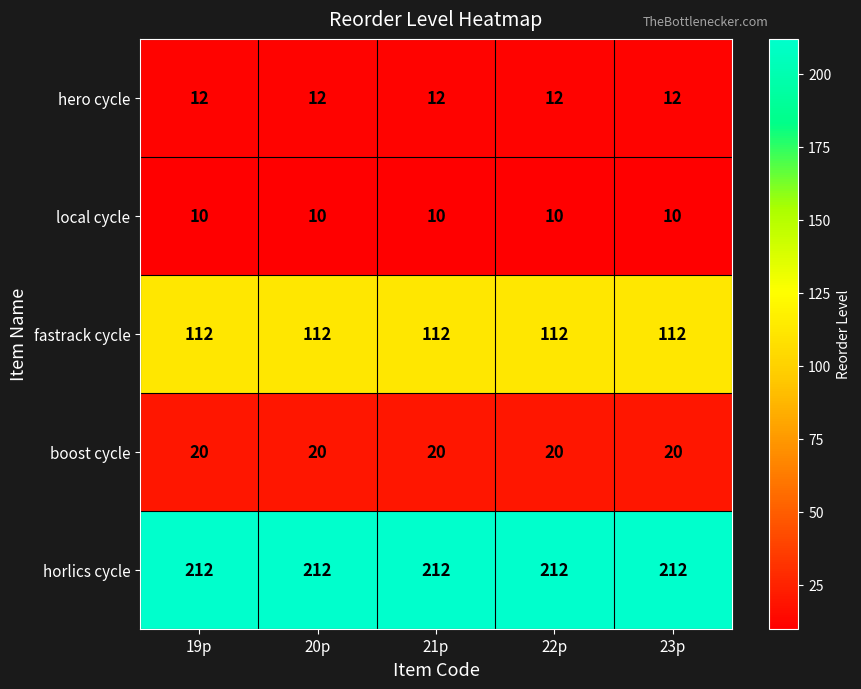

Is it true that local cycle equals 4 at 21p?

False